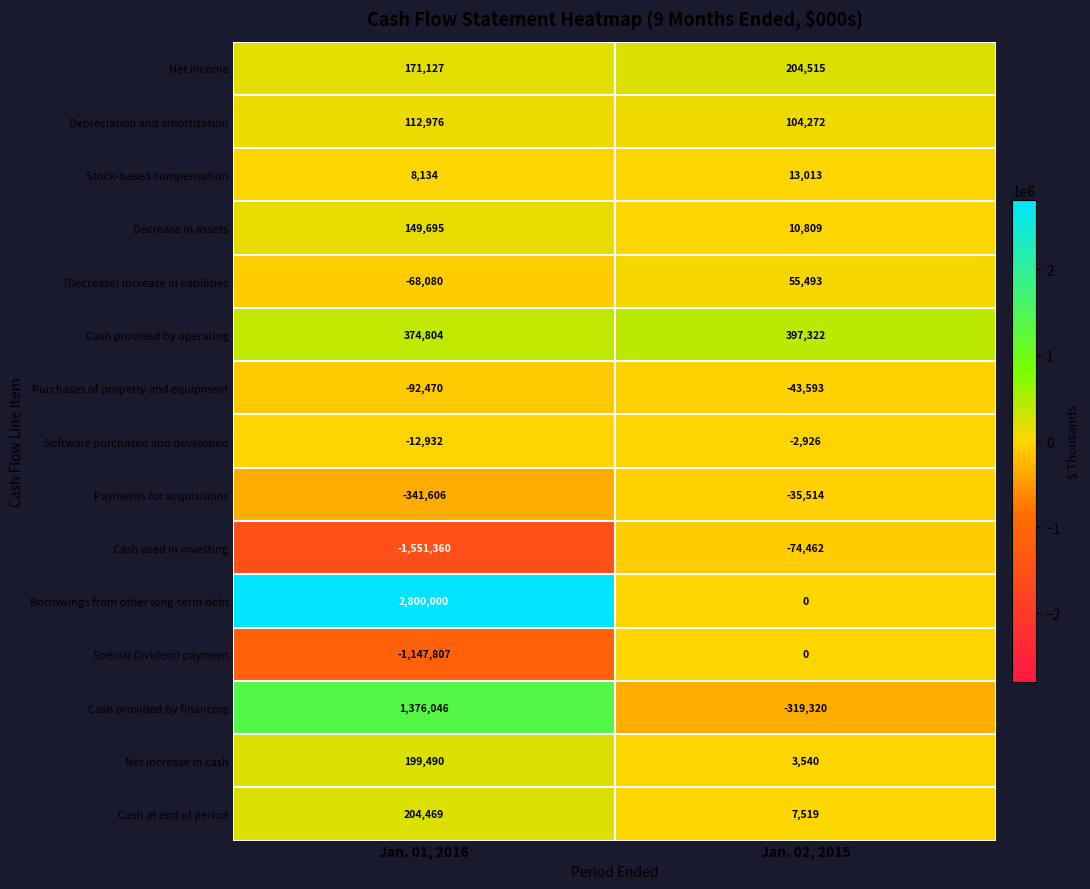

What is the total value across all series at Jan. 02, 2015?

320668